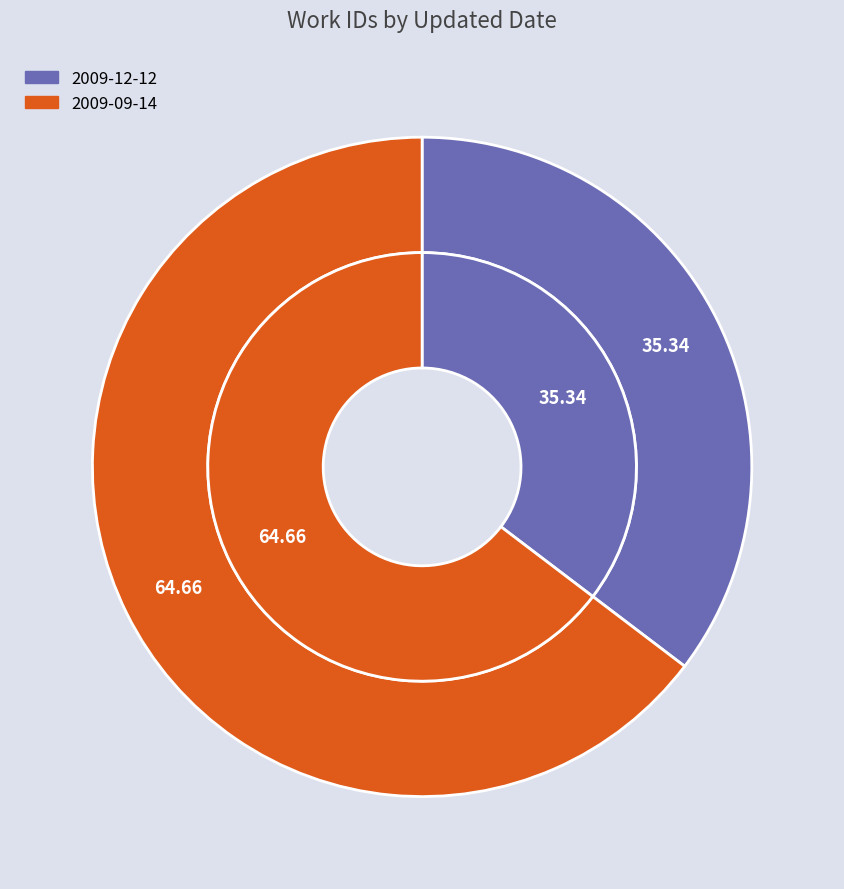

What percentage is the 2009-09-14 slice, to the nearest percent?

65%